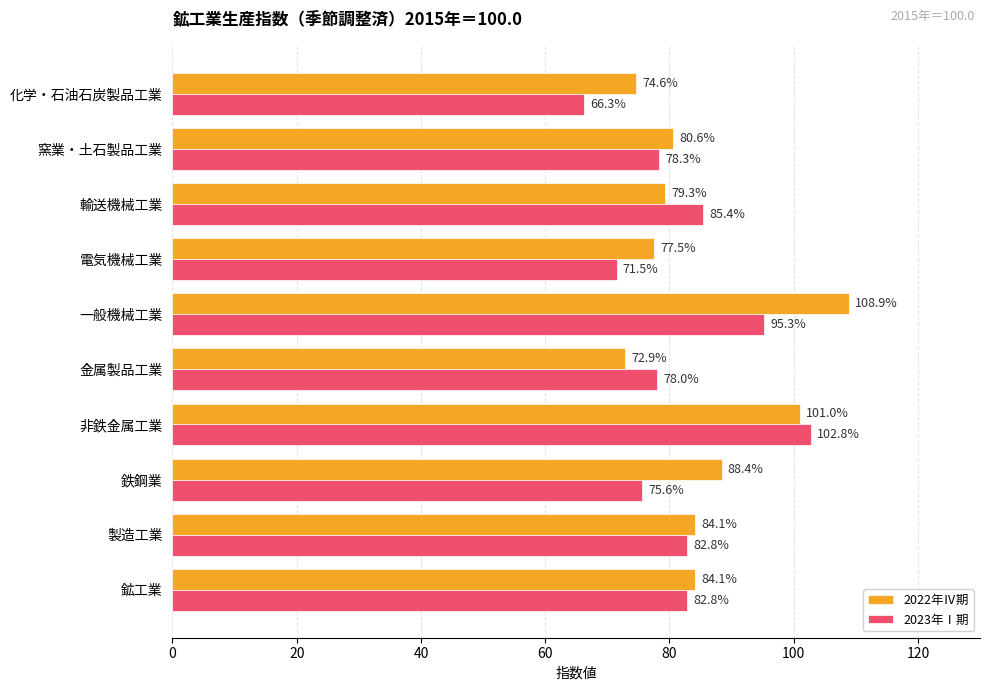

List the series in order of their overall mean, lowest first.

2023年Ⅰ期, 2022年Ⅳ期